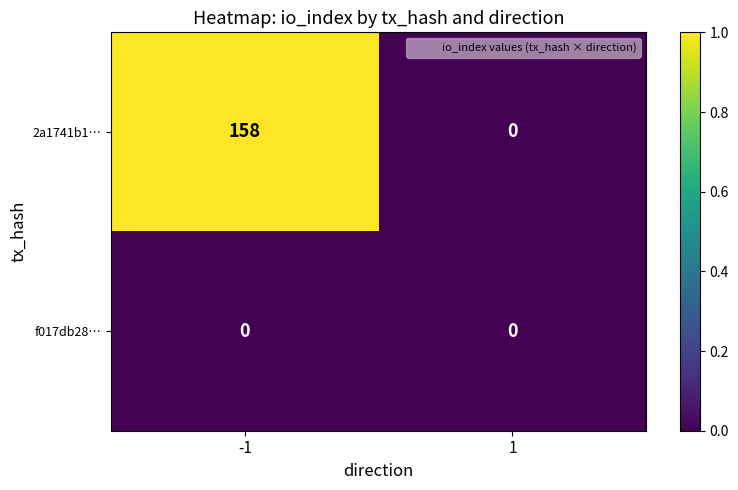

Reading left to right, transcribe all the data shown in this chart.

2a1741b1…: 158	0
f017db28…: 0	0